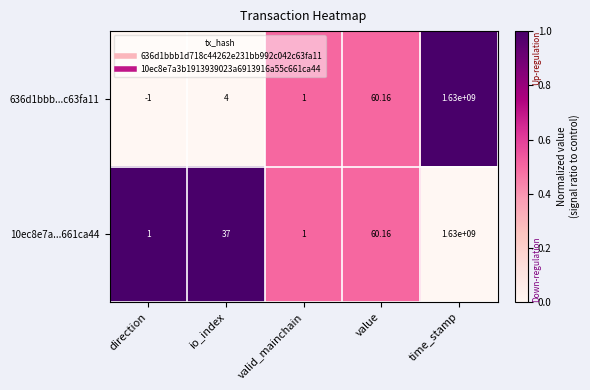

At which category is the sum across all series the highest?

time_stamp